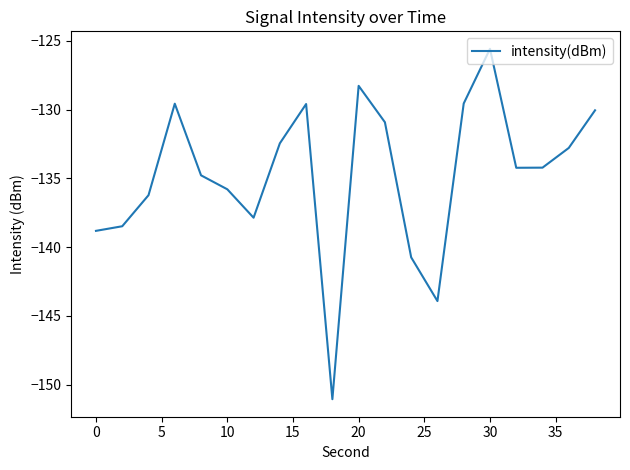

What is the difference between the second highest and second lowest values?

15.6